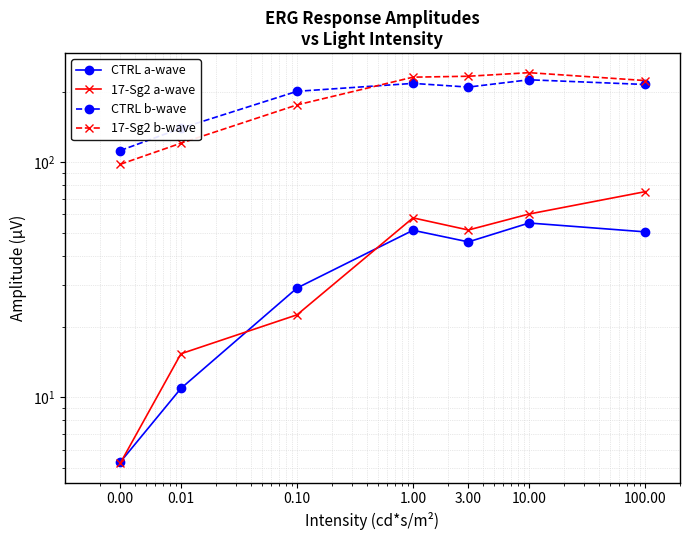

How many lines are shown in the chart?

4